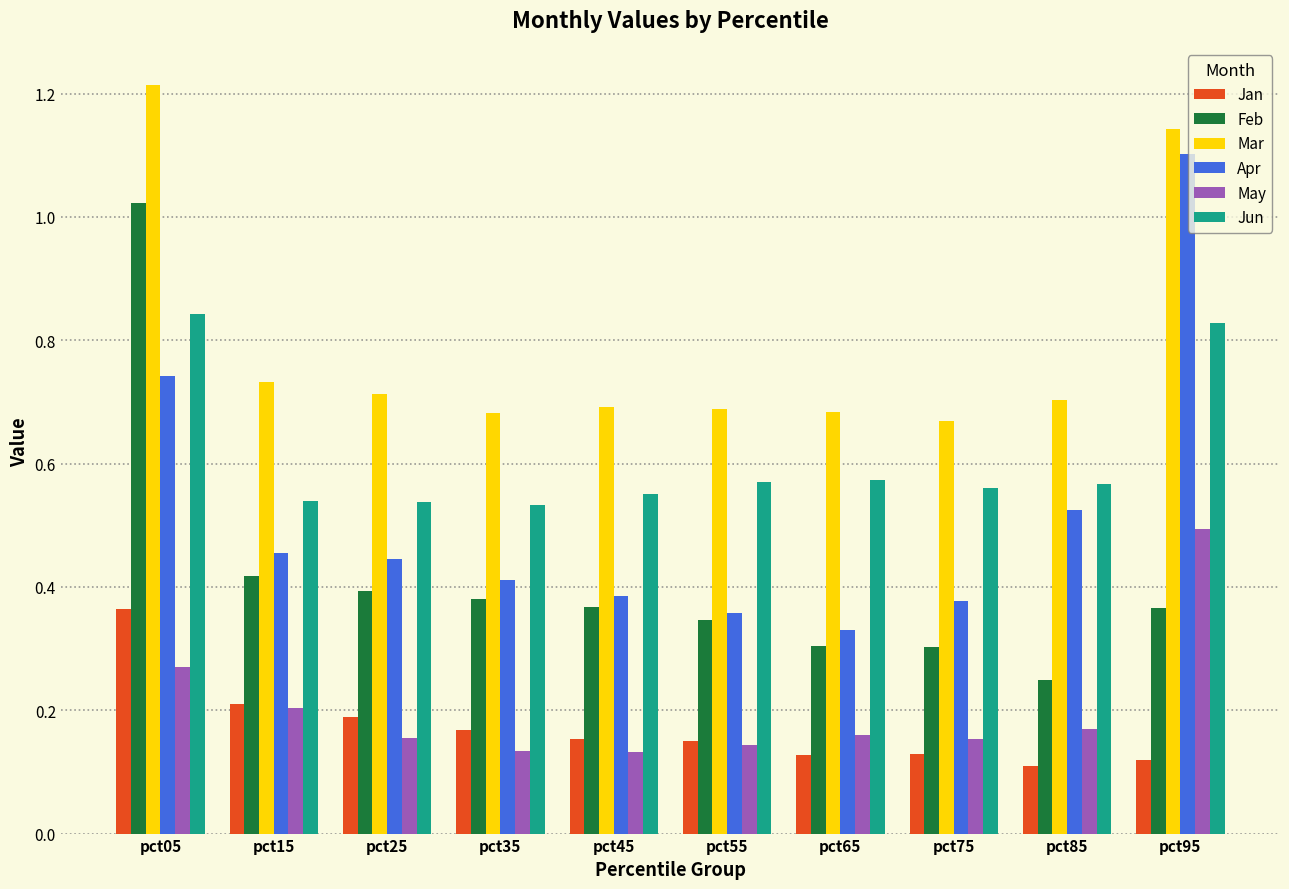

Which category has the highest value across all series?

pct05